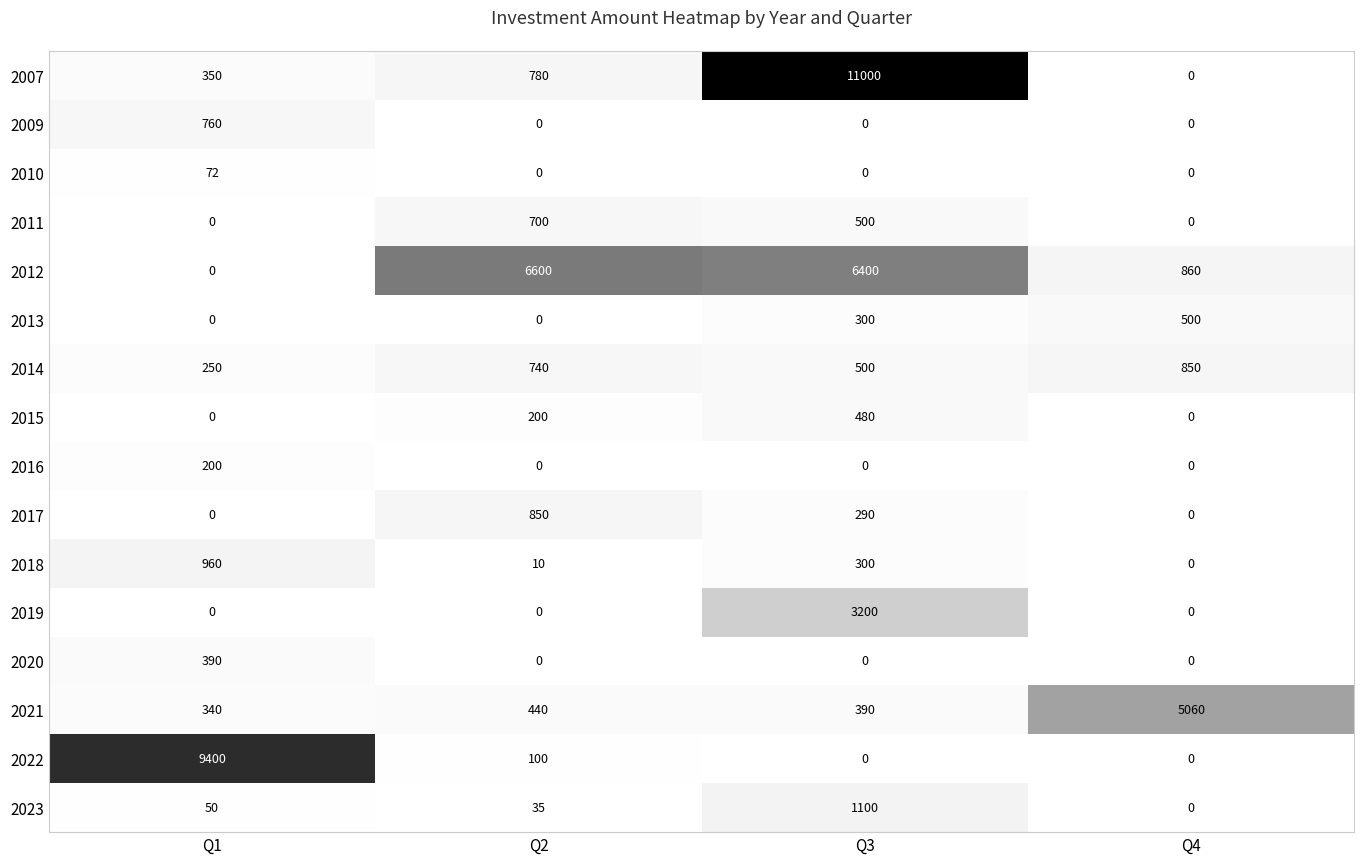

What is the sum of the 2020 values at Q4 and Q1?

390